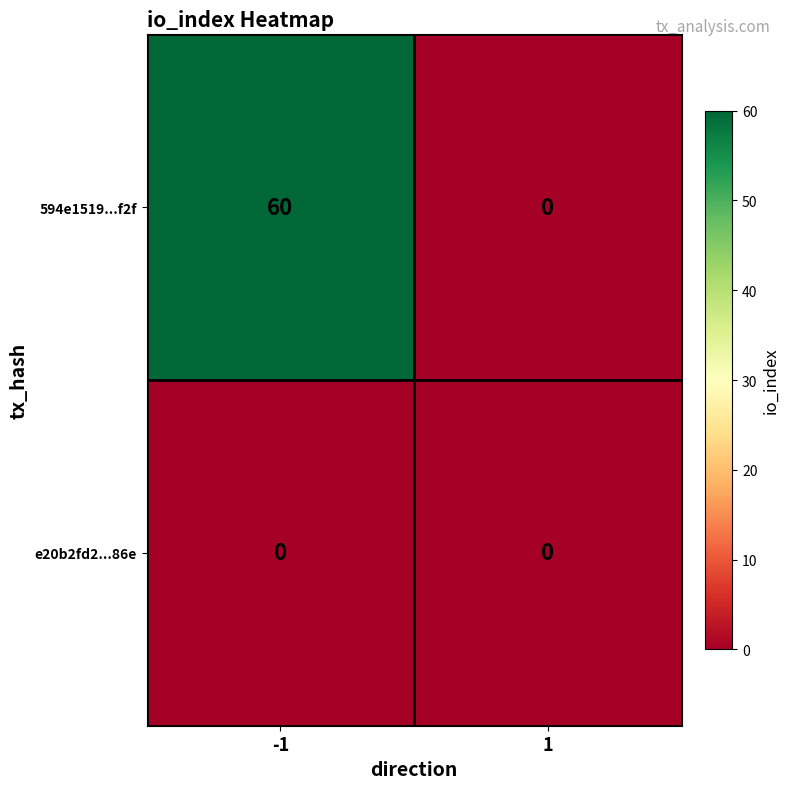

How many categories are shown in the chart?

2